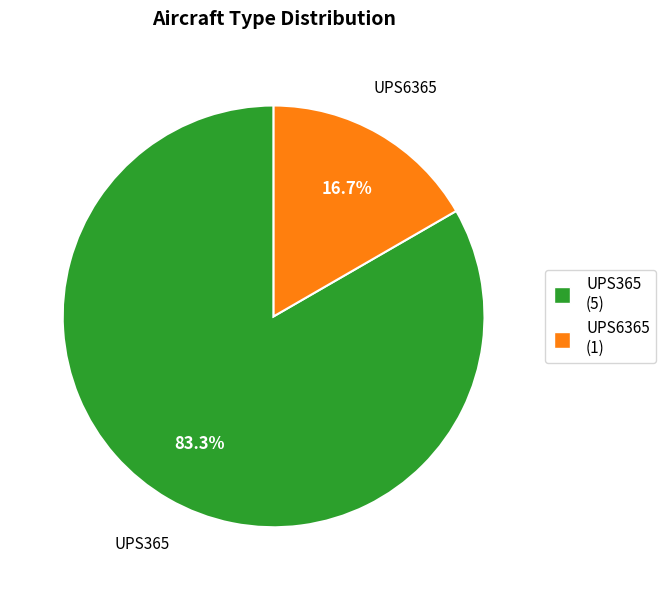

To the nearest percent, what percentage of the pie is UPS365?

83%